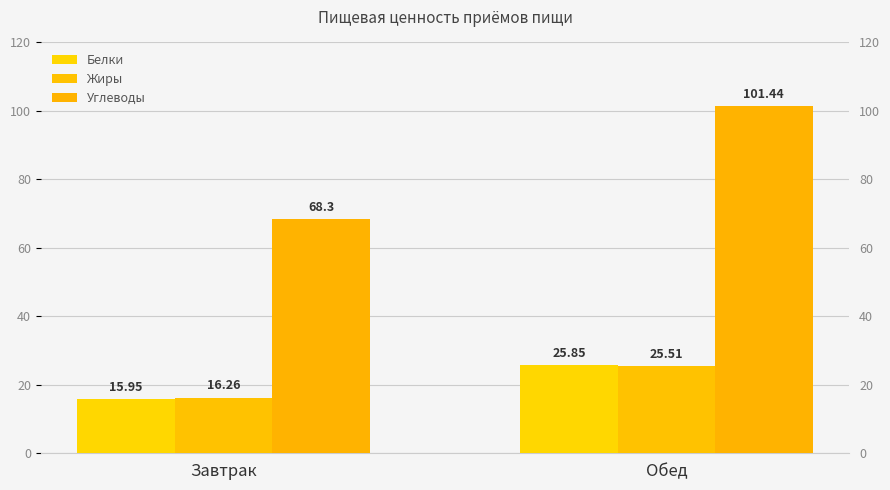

How many categories are shown in the chart?

2